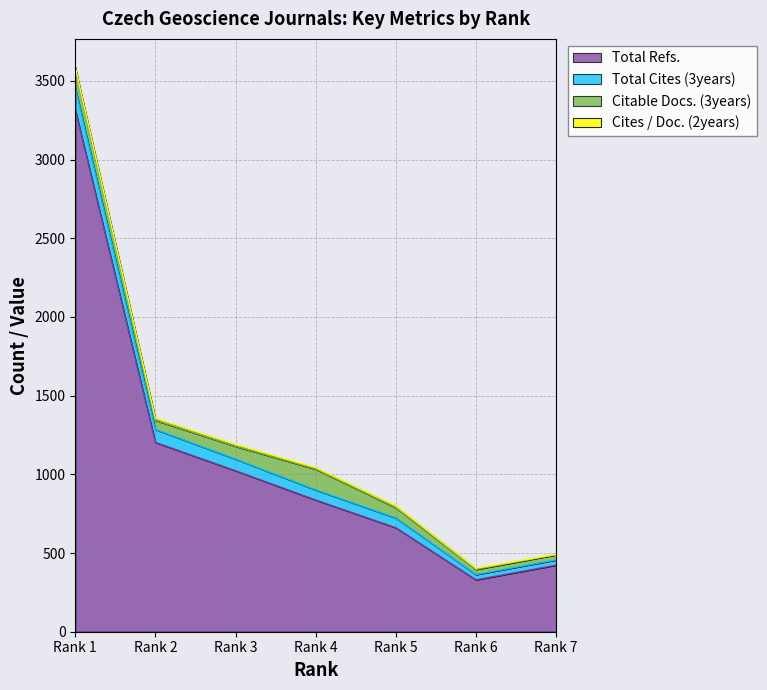

Count the number of data series in this chart.

4